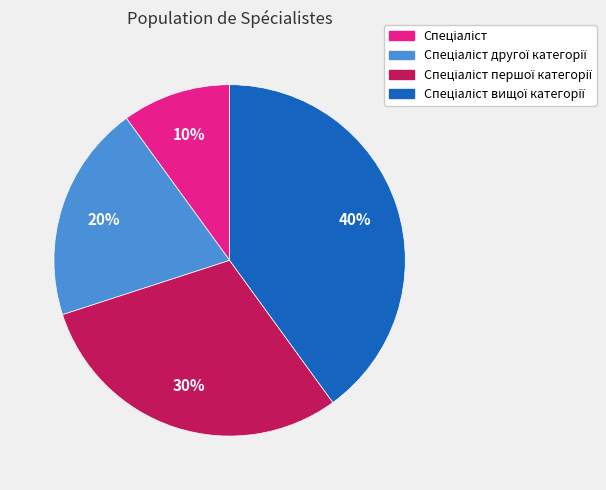

To the nearest percent, what is the difference between the largest and smallest slice percentages?

30%